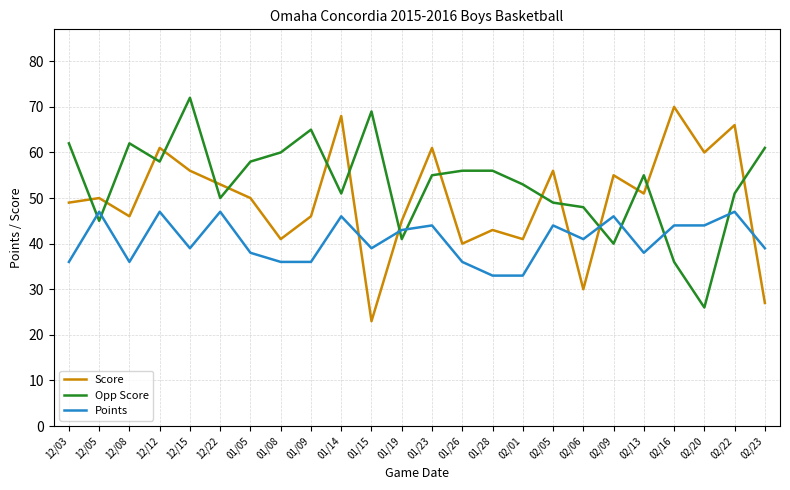

What is the spread (max minus min) of values at 12/12?

14